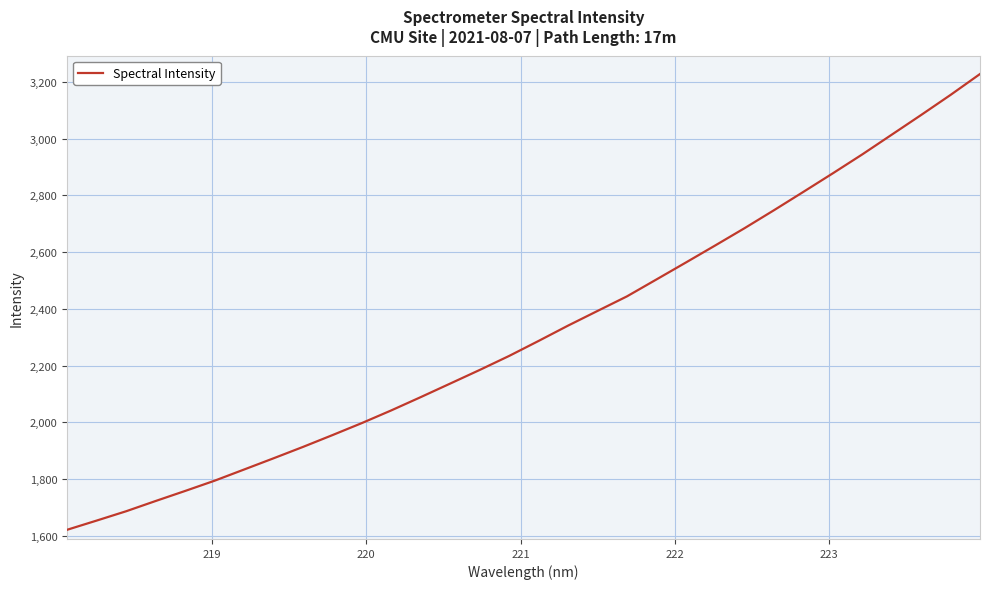

What is the minimum value shown in the chart?

1621.8